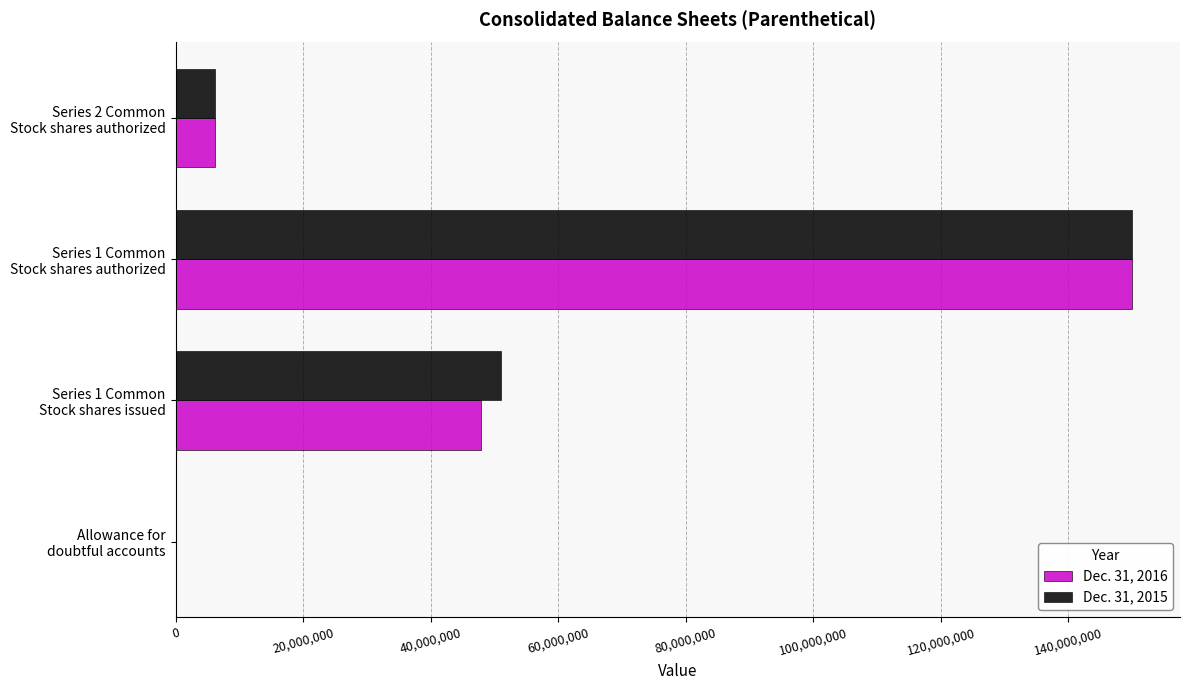

What is the maximum value shown in the chart?

150000000